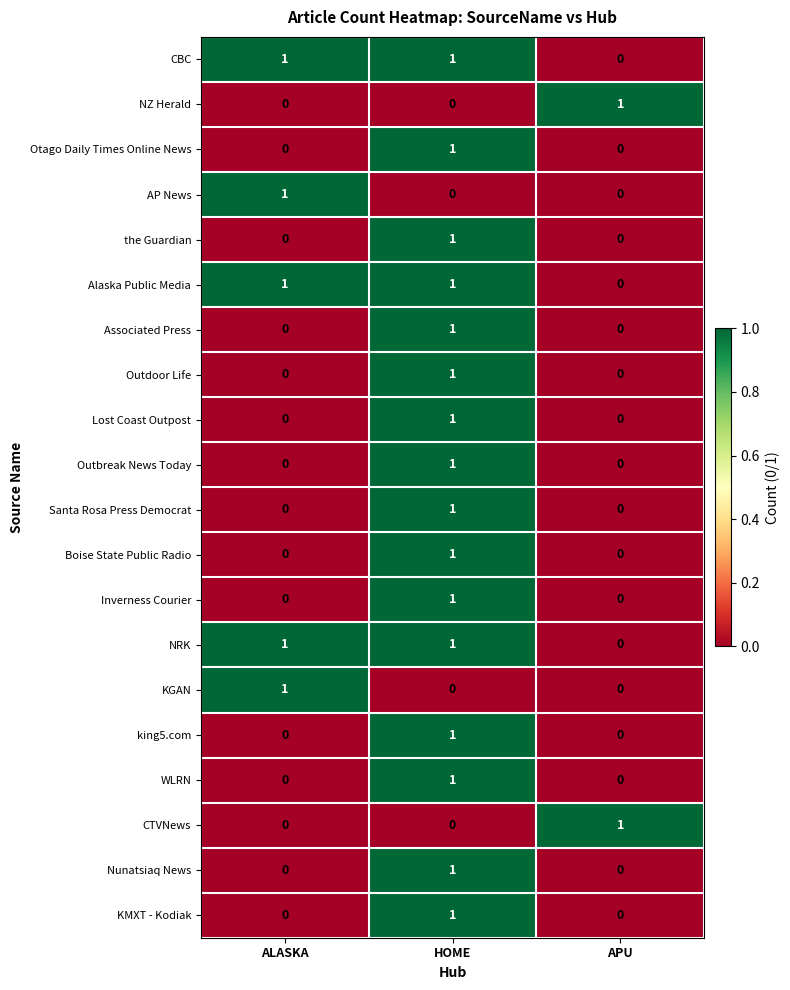

What is the total value across all series at ALASKA?

5